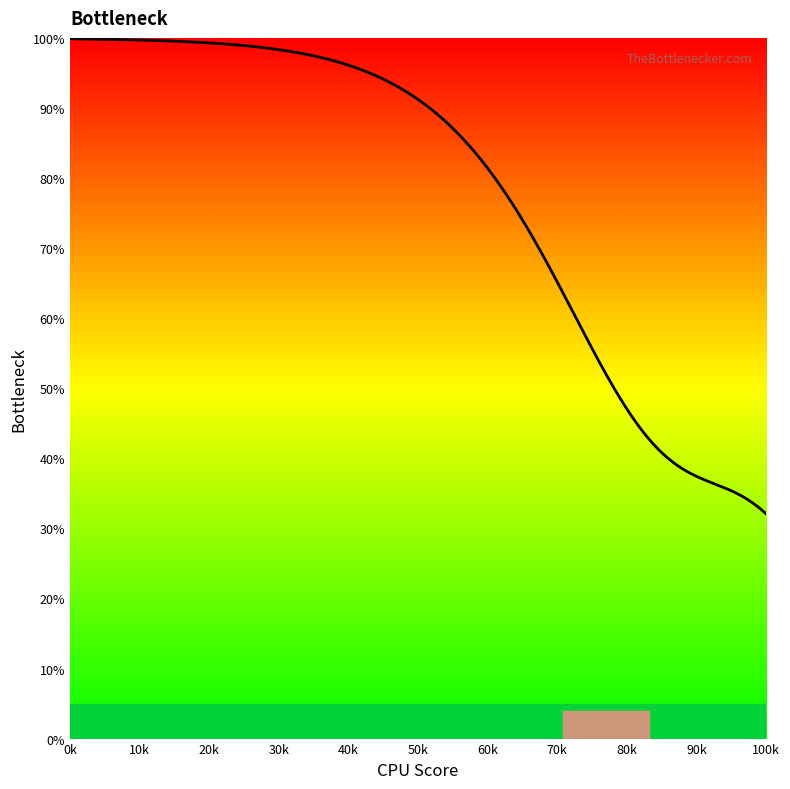

What is the minimum value shown in the chart?

32.1